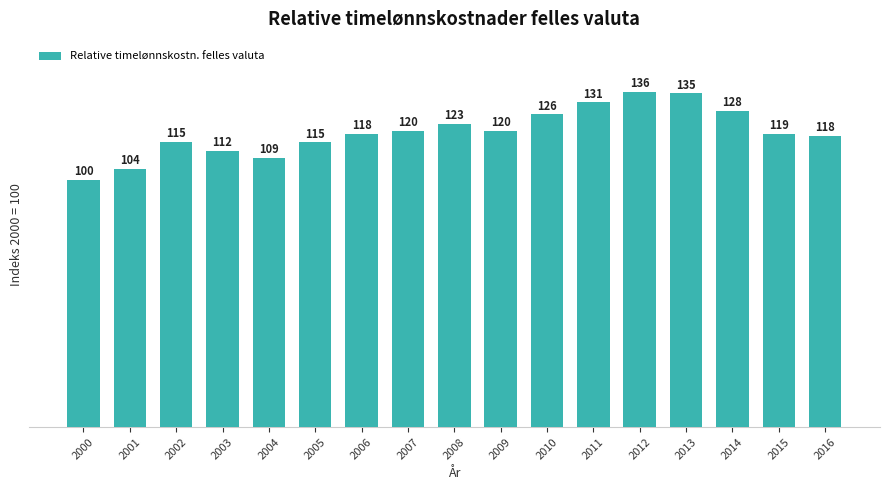

At which label is the value closest to 117?

2016